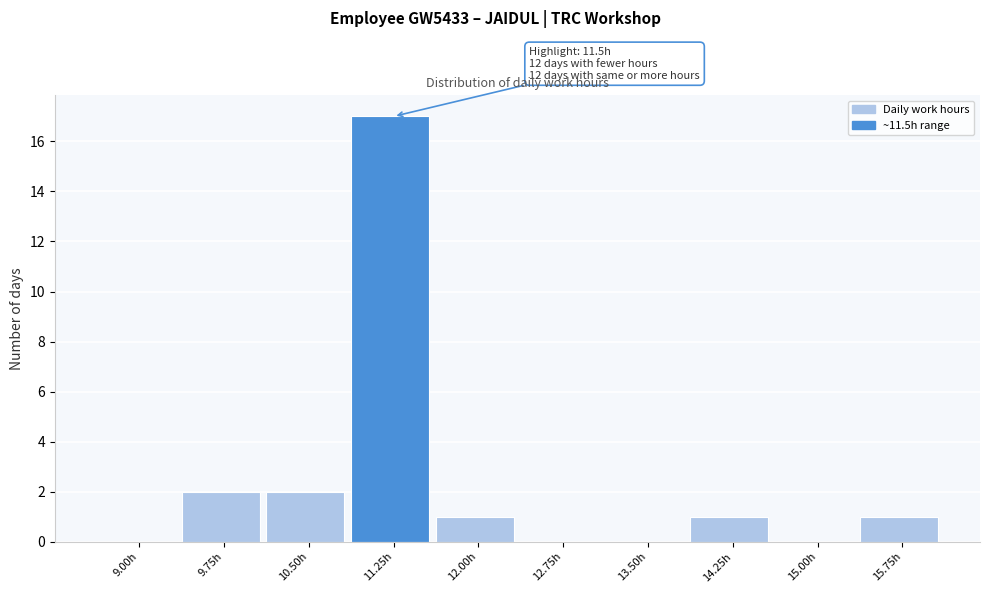

Reading left to right, transcribe all the data shown in this chart.

9.00h=0	9.75h=2	10.50h=2	11.25h=17	12.00h=1	12.75h=0	13.50h=0	14.25h=1	15.00h=0	15.75h=1